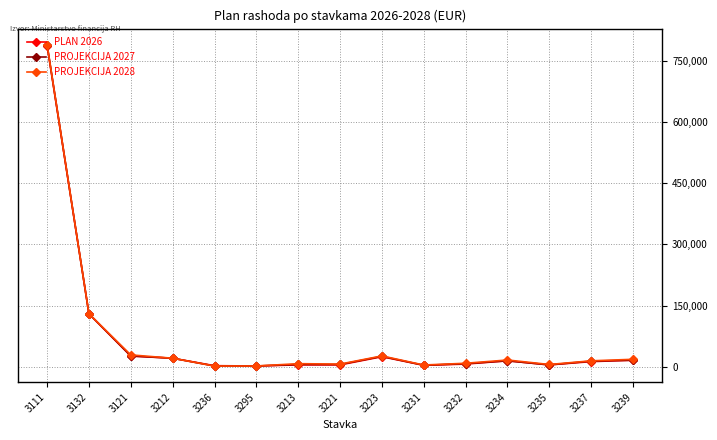

At which category is the sum across all series the highest?

3111